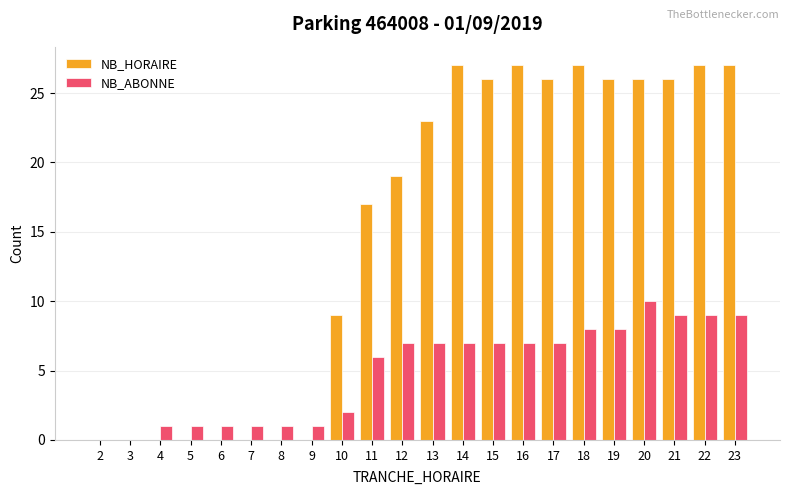

What is the maximum value shown in the chart?

27